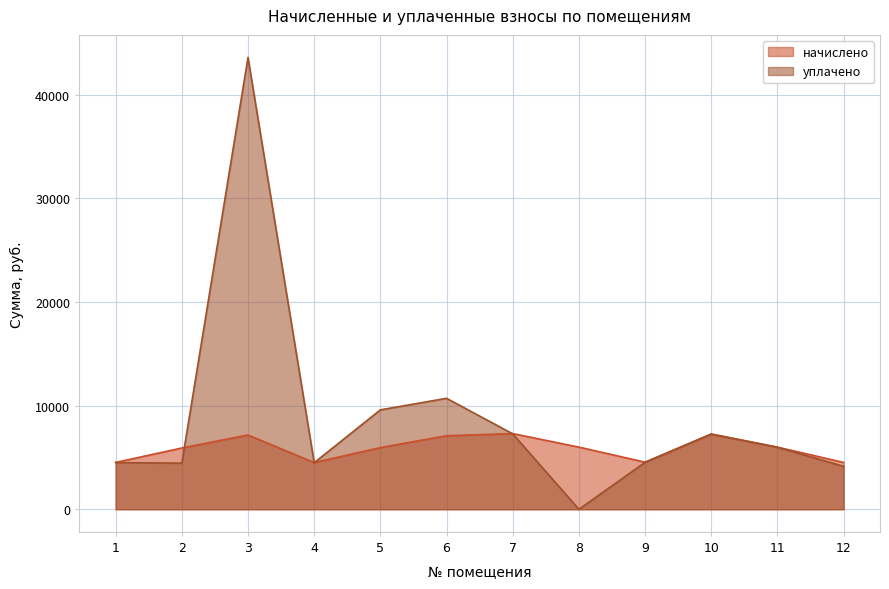

Which series has the largest total across all categories?

уплачено